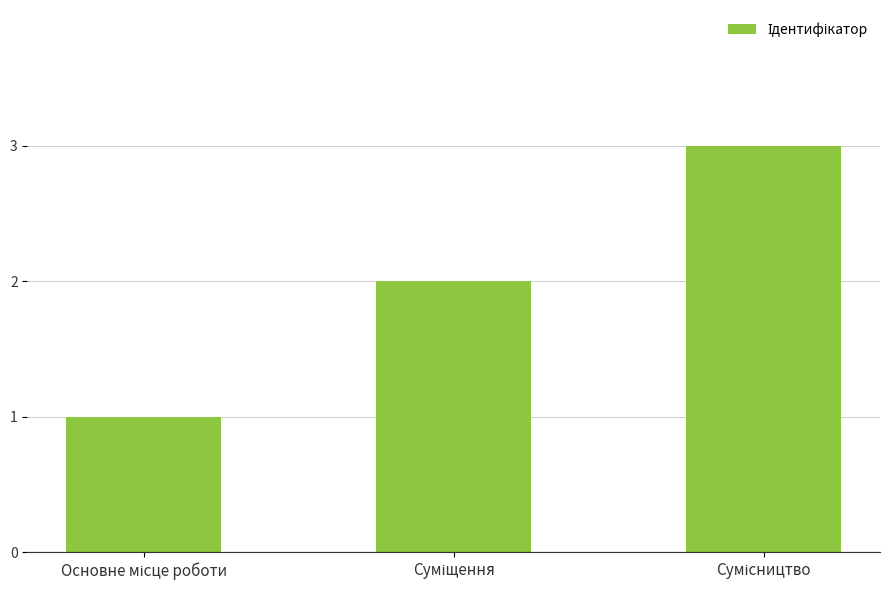

What is the sum of all values?

6